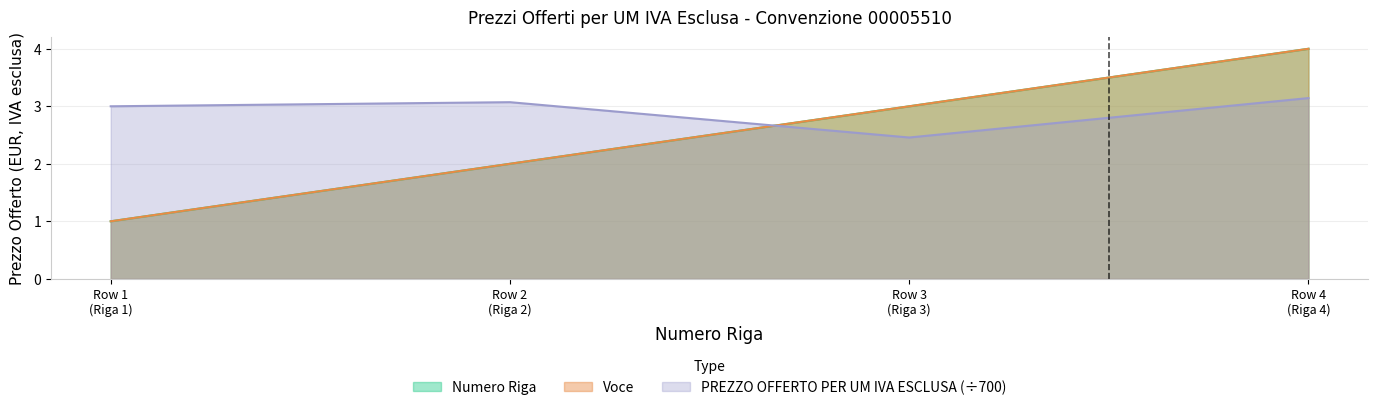

What is the average value of the Numero Riga series?

2.5